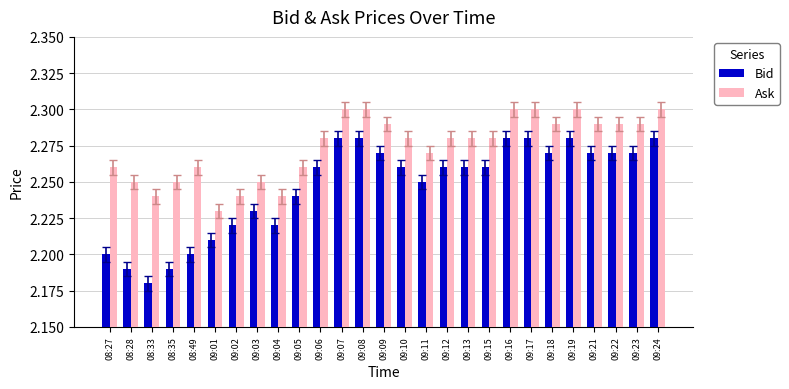

Rank the series by their maximum value, from lowest to highest.

Bid, Ask